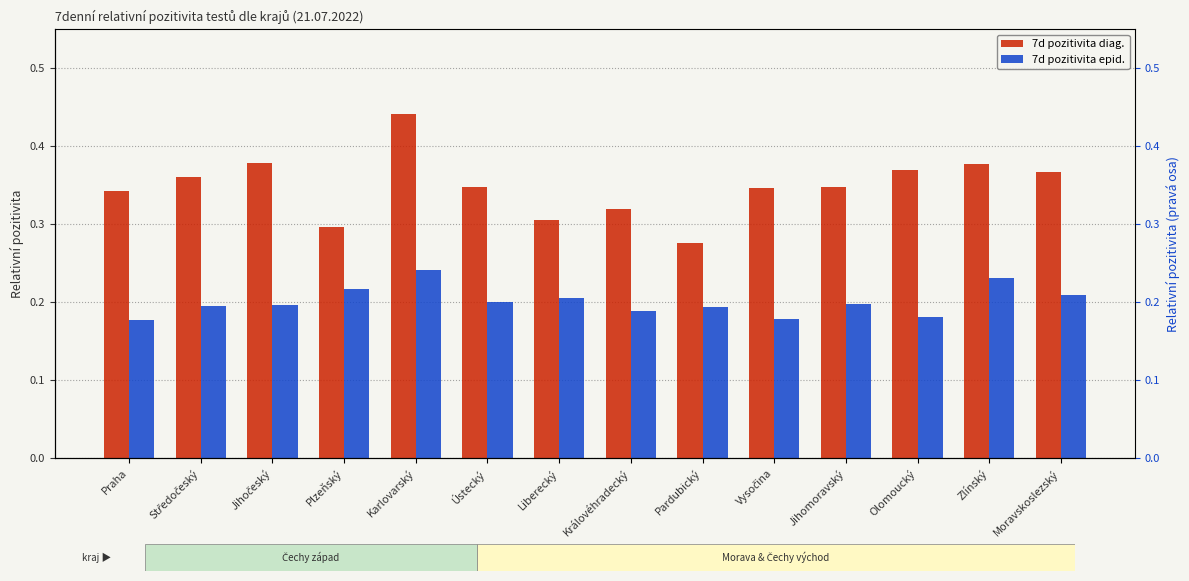

Are the bars horizontal?

No